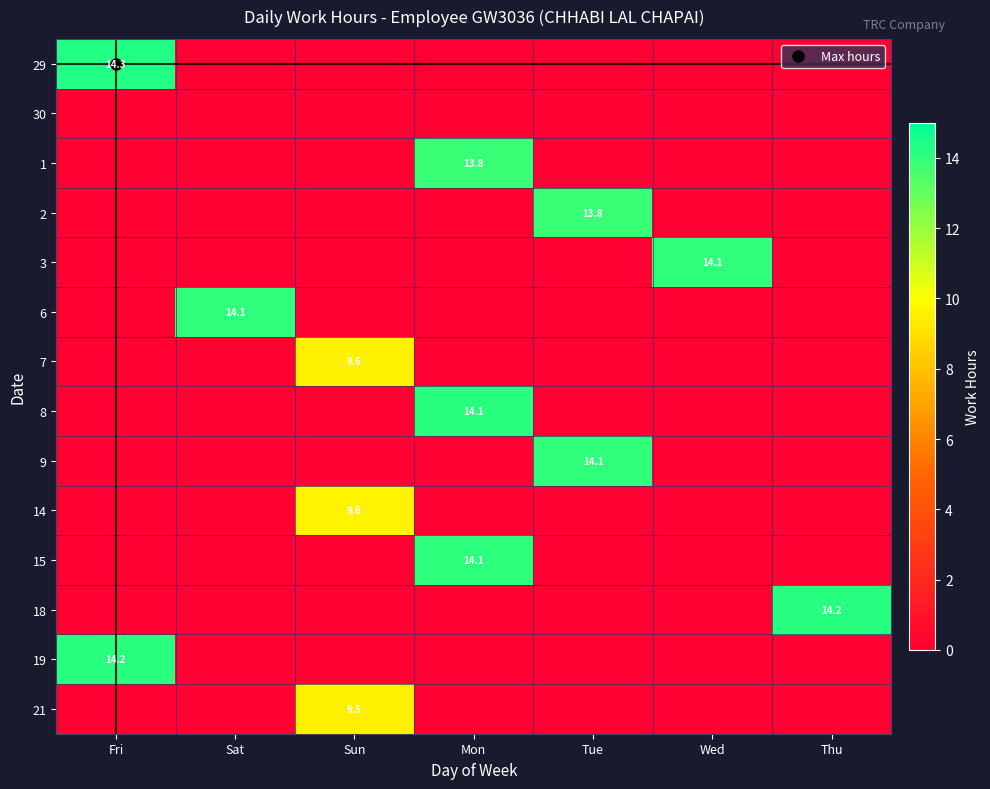

At which label does 8 reach its peak?

Mon